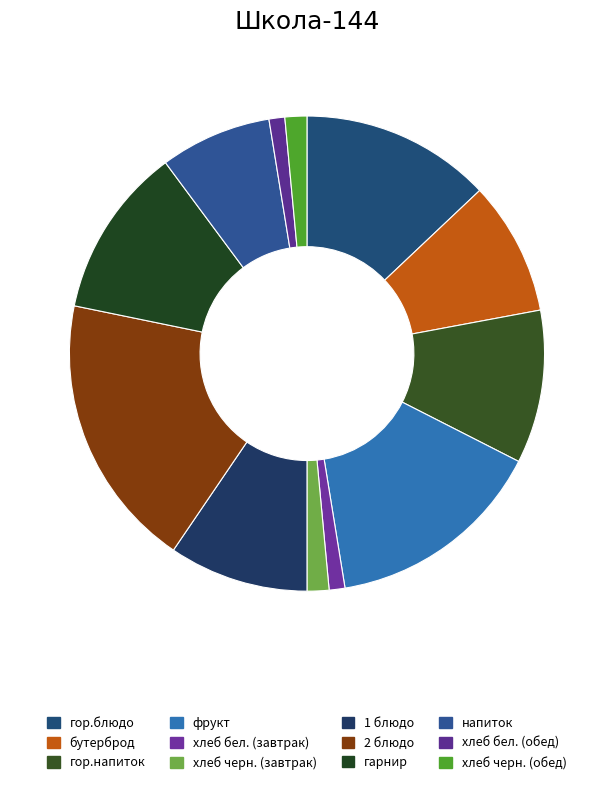

Is it true that напиток is 16% of the pie?

False